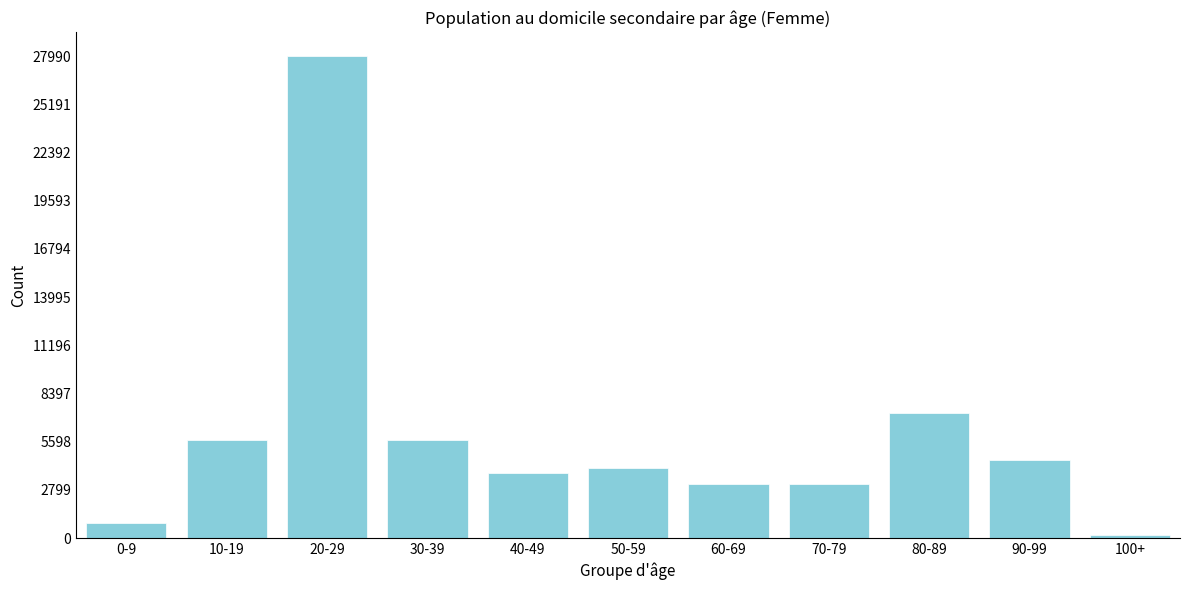

What is the difference between the maximum and second lowest values?

27096